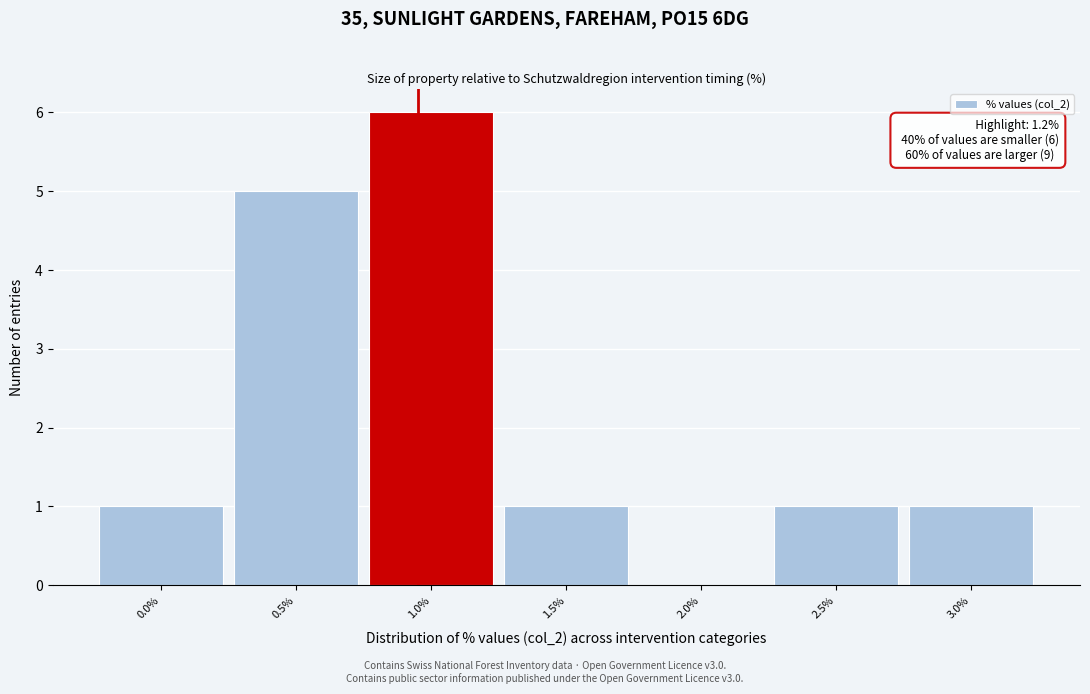

Reading left to right, what are all the values shown in this chart?

0.0%=1	0.5%=5	1.0%=6	1.5%=1	2.0%=0	2.5%=1	3.0%=1